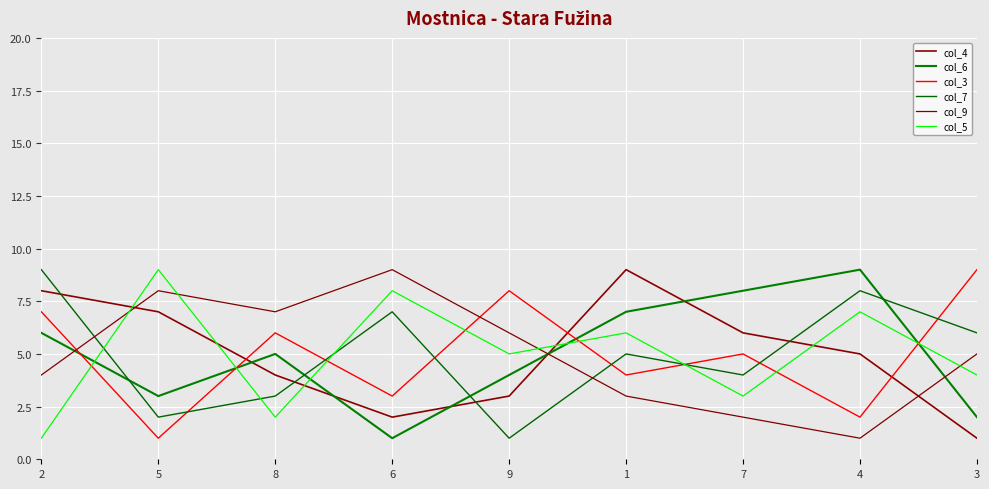

What is the difference between the second highest and minimum values in the col_5 series?

7